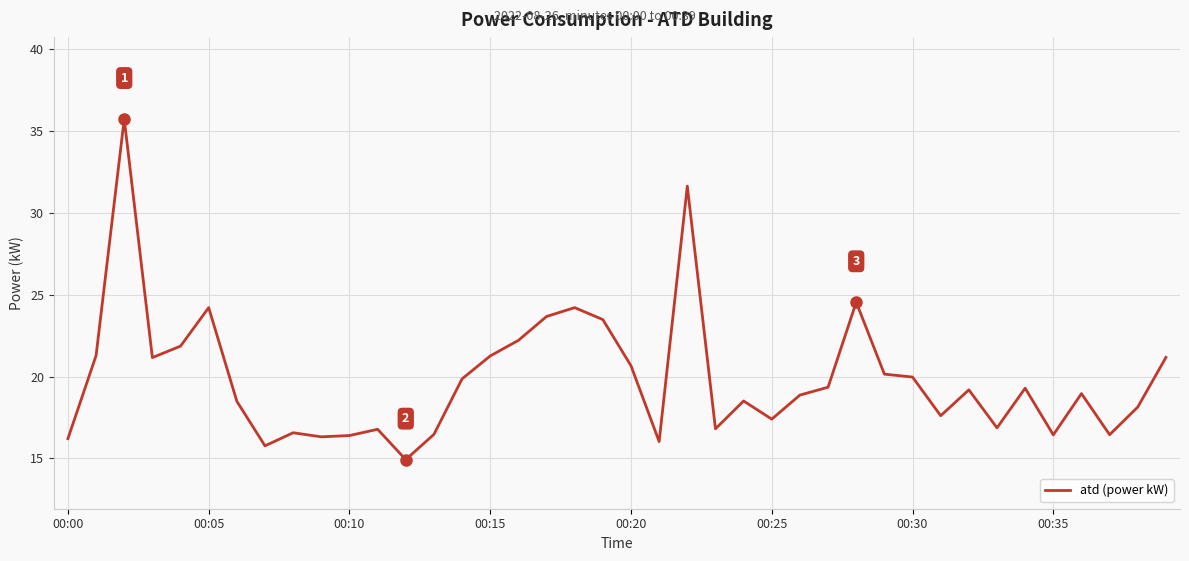

What is the difference between the maximum and minimum values?

20.8